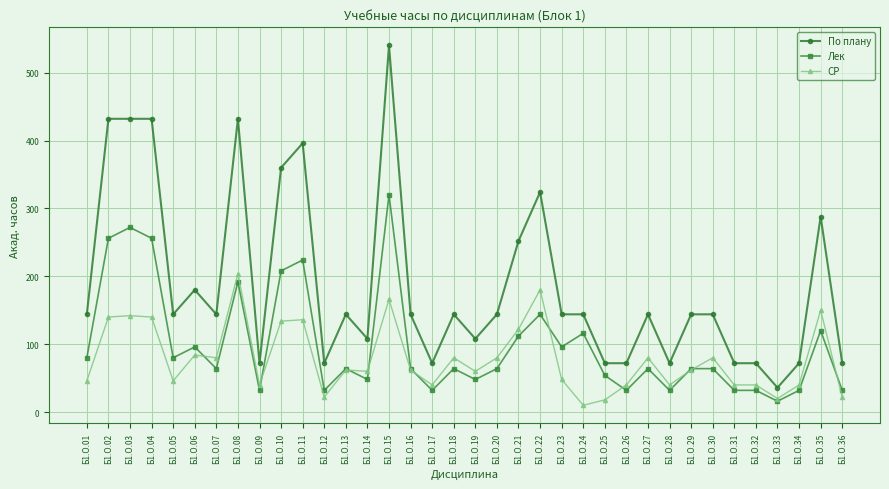

Where does the Лек series first go above 64?

Б1.О.01